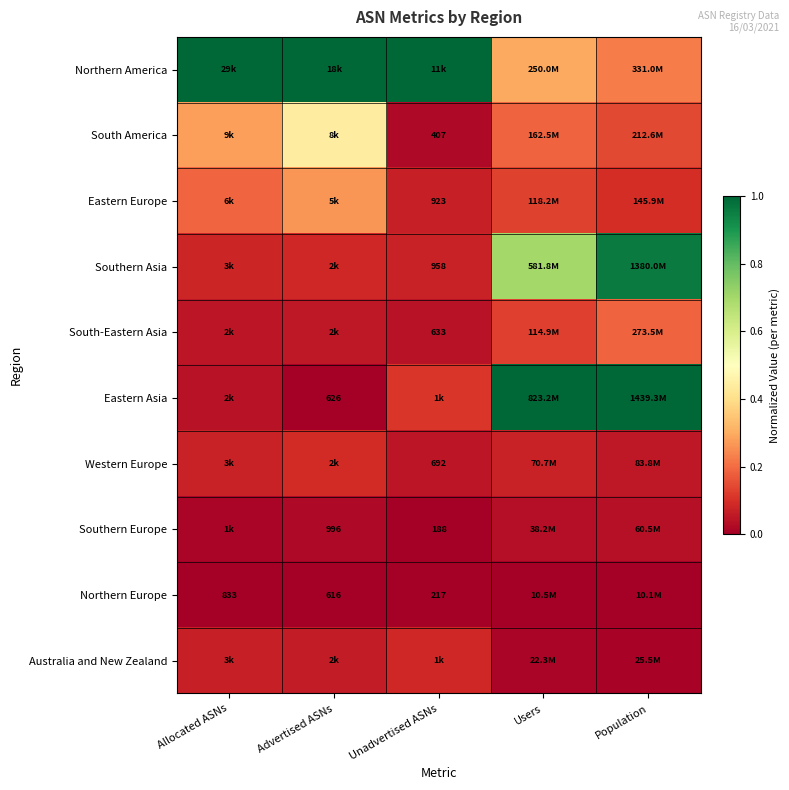

Is it true that Southern Europe equals 0.0 at Advertised ASNs?

True